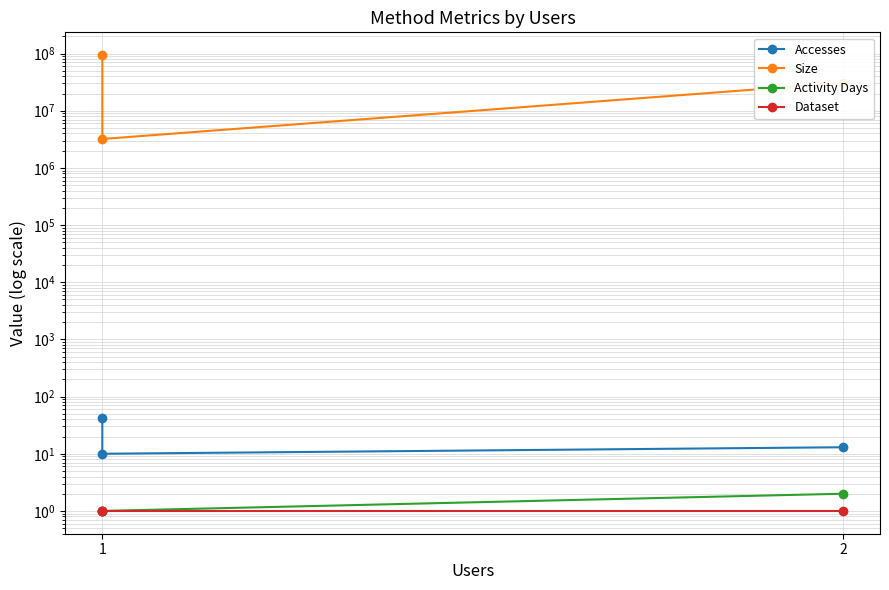

Is it true that Accesses equals 72 at 1?

False